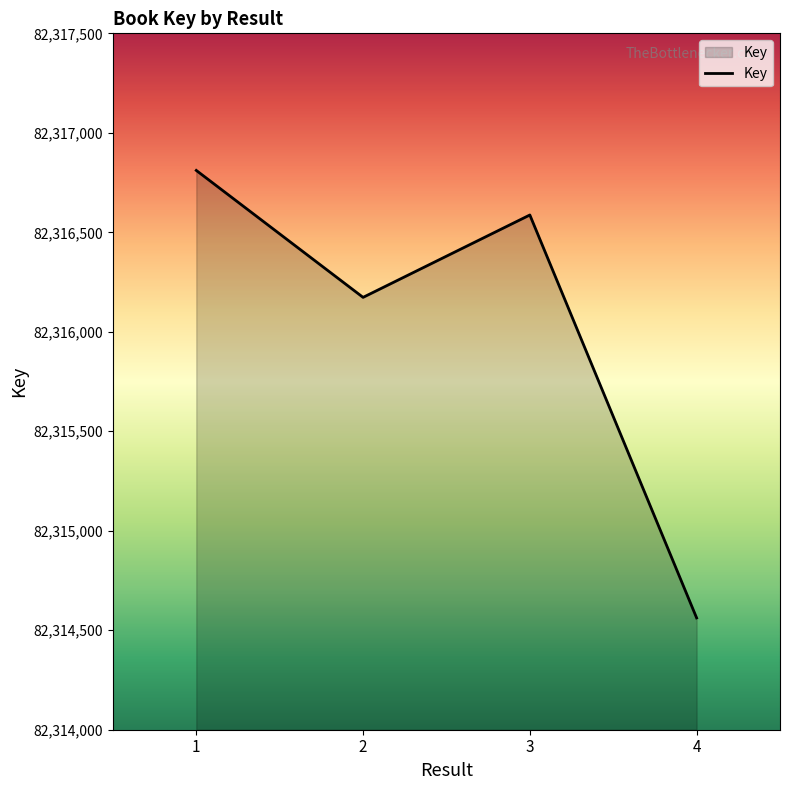

Where is the first local maximum?

3